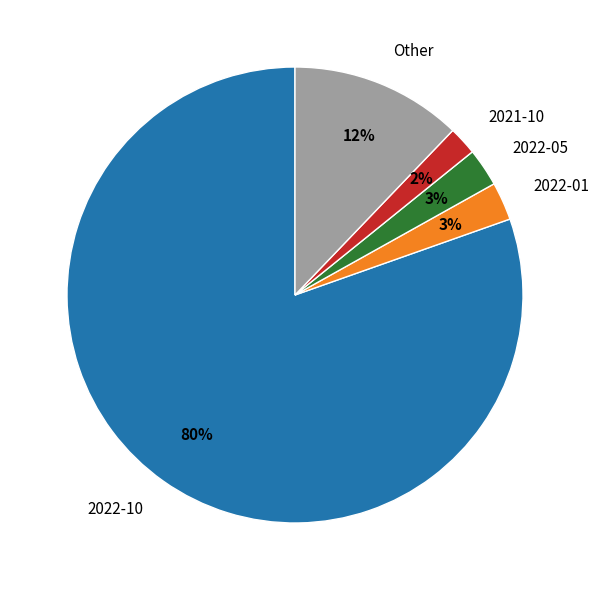

Combined, do 2022-01 and Other account for over 50%?

No